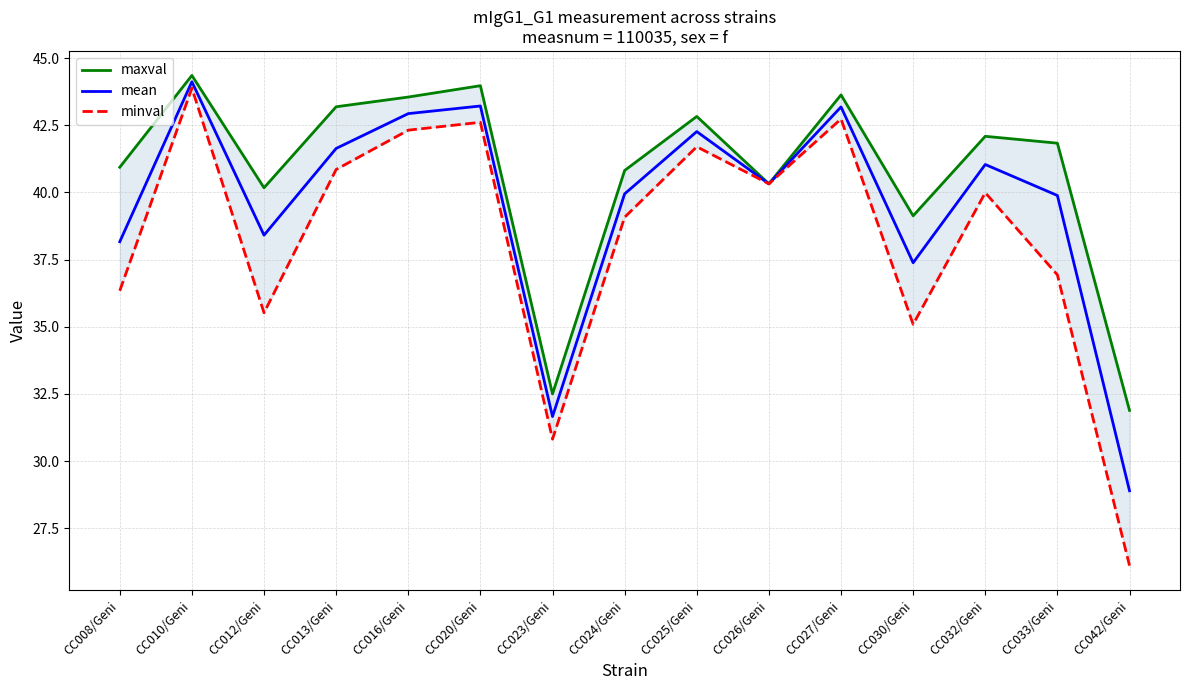

How many data points in mean are above 40?

8